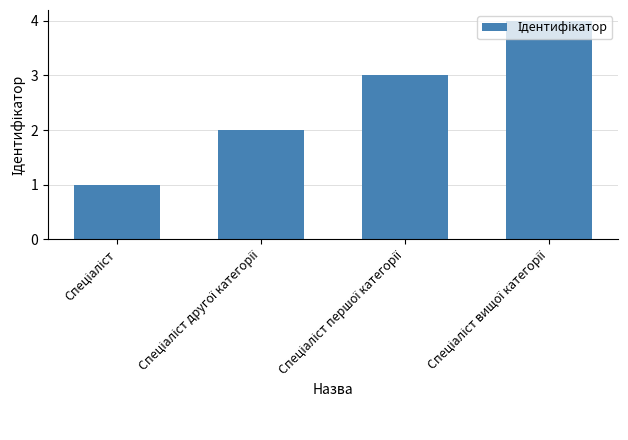

Reading left to right, list all the values displayed in this chart.

1	2	3	4